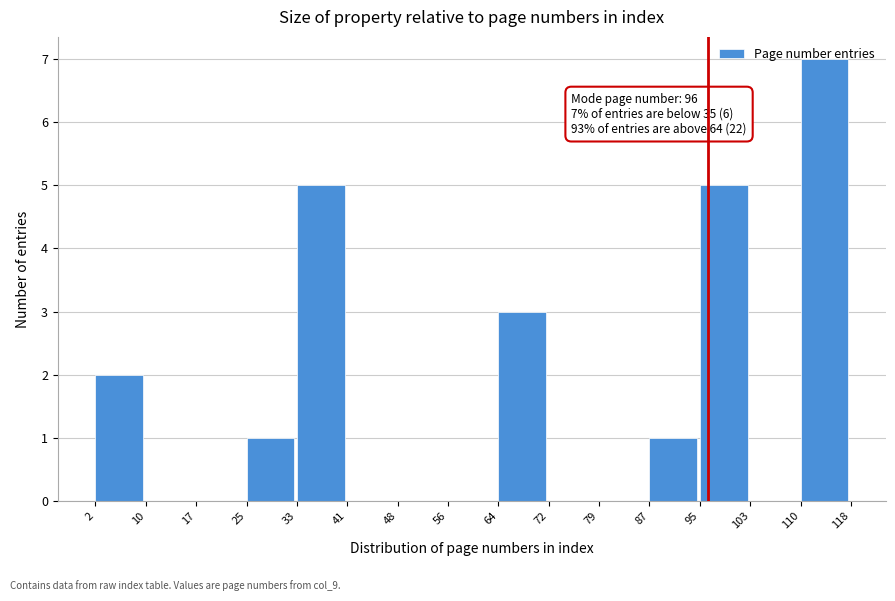

Over which range of the x-axis is the bar tallest?

110 to 118